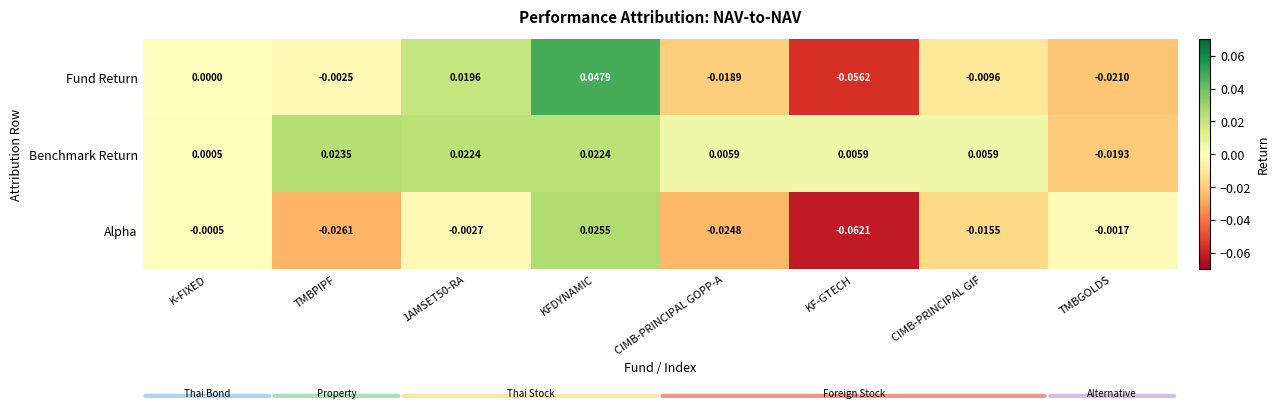

Which series has the largest total across all categories?

Benchmark Return